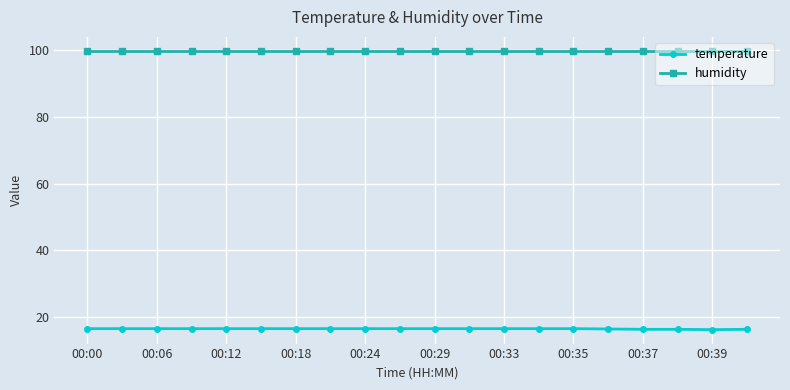

What is the difference between the maximum and minimum values in the temperature series?

0.3